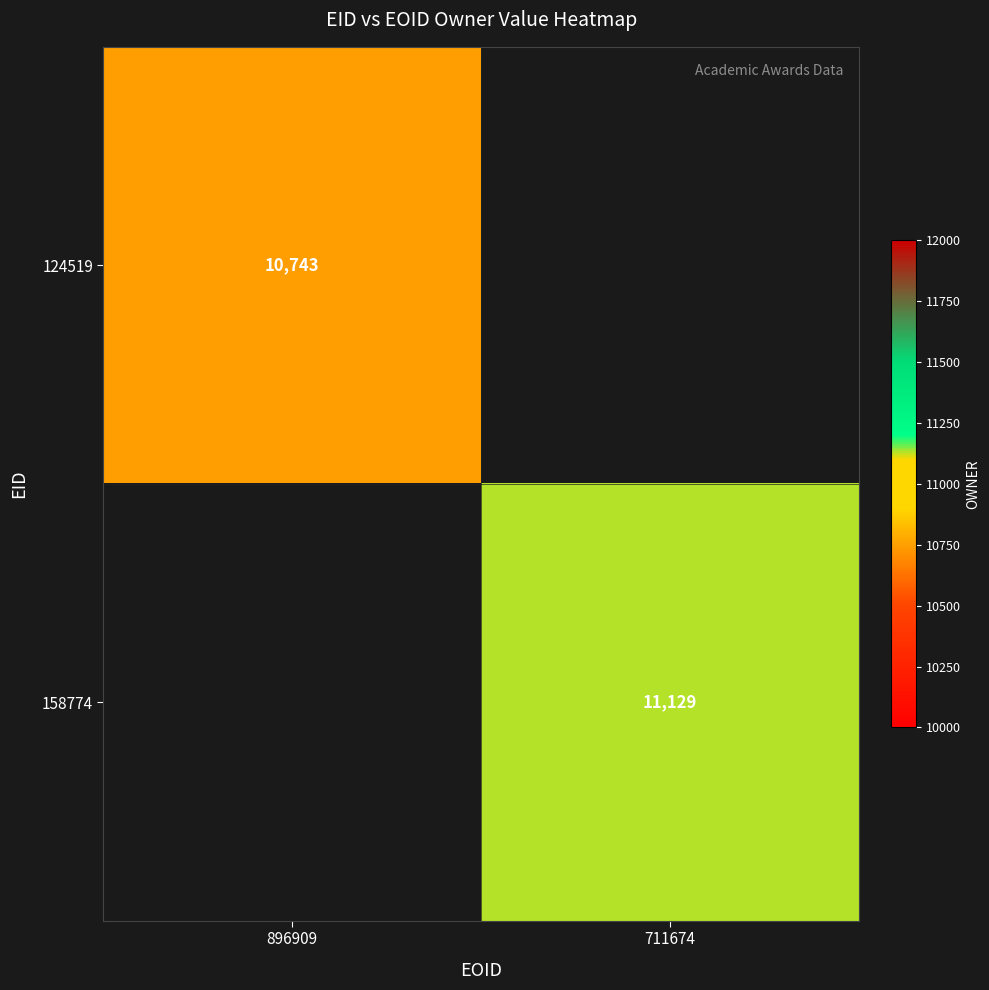

What is the minimum value shown in the chart?

10743.0